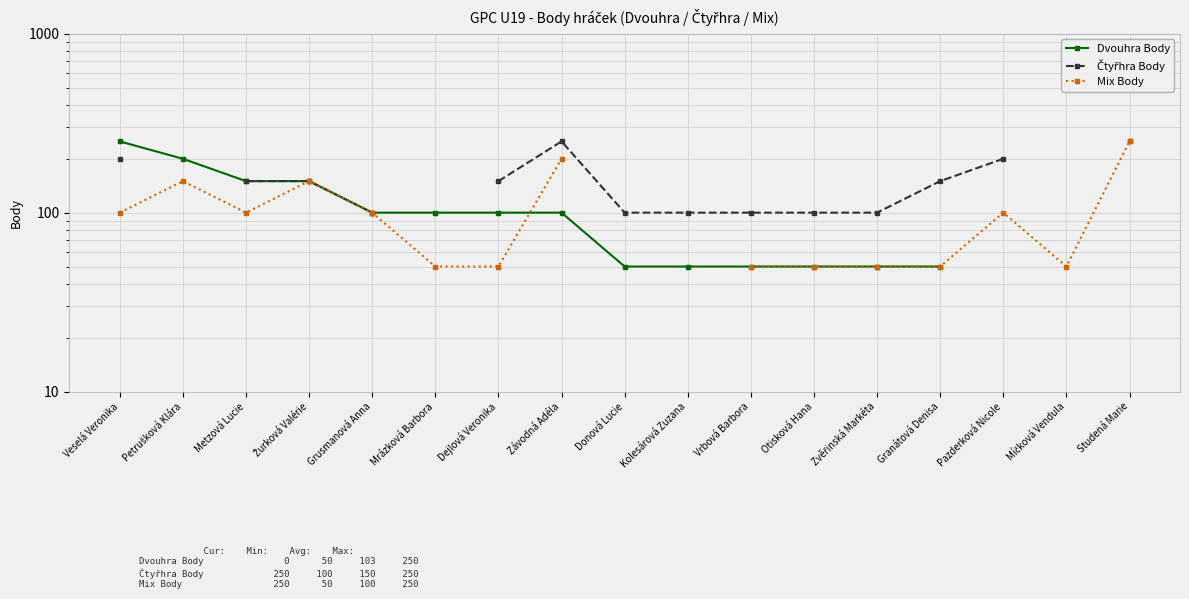

At which label is Dvouhra Body closest to 150?

Metzová Lucie